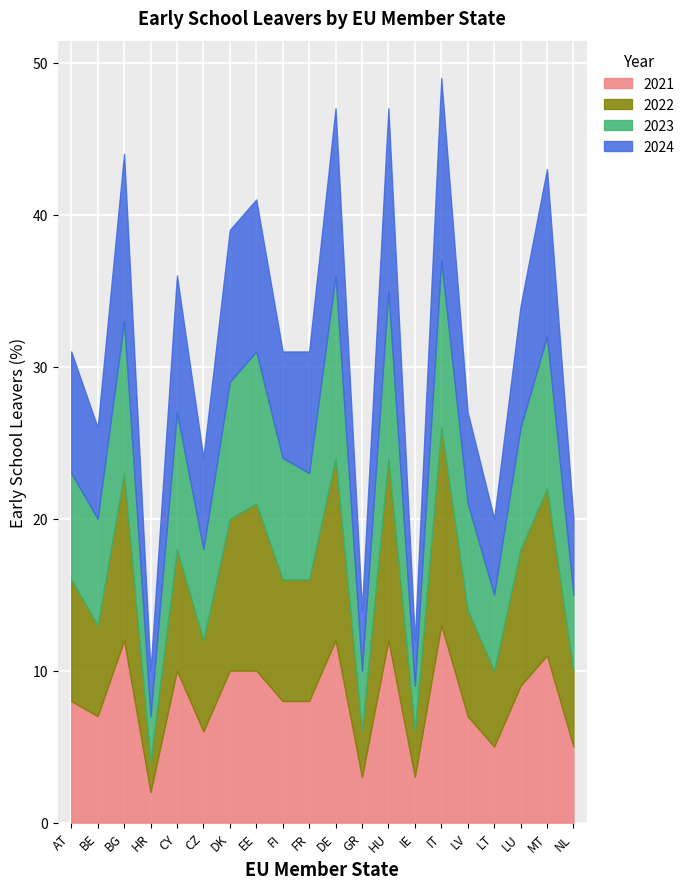

What is the label of the 17th point from the right?

HR